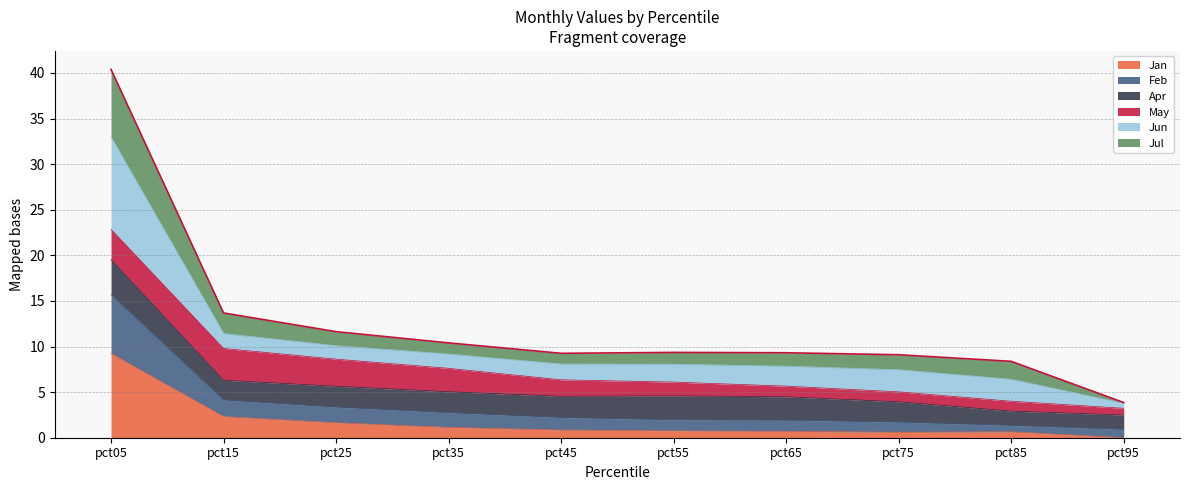

At which category does Jul reach its first local valley?

pct45